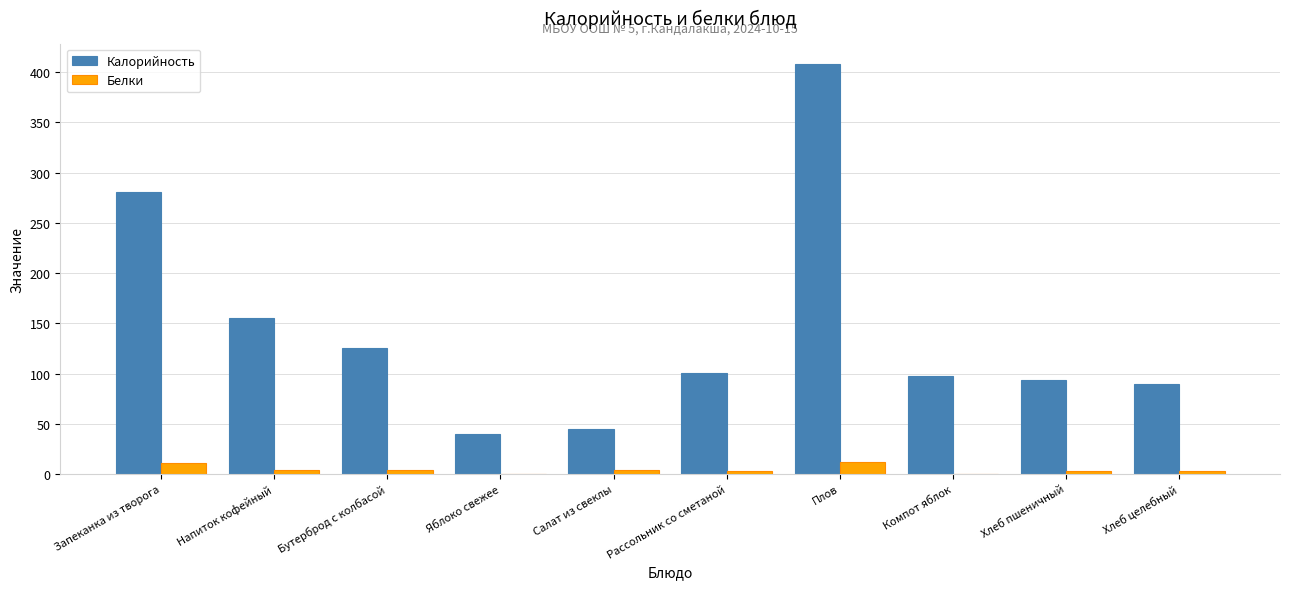

At which category is the sum across all series the highest?

Плов